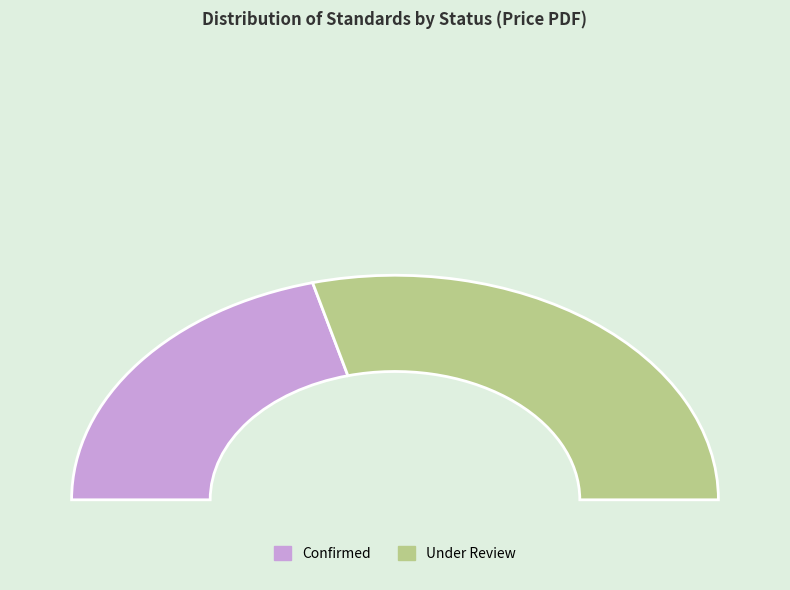

What is the smallest slice in the pie chart?

Confirmed